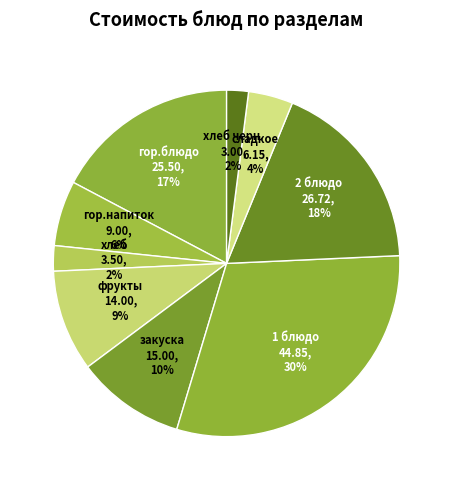

Between 1 блюдо and хлеб черн., which is larger?

1 блюдо